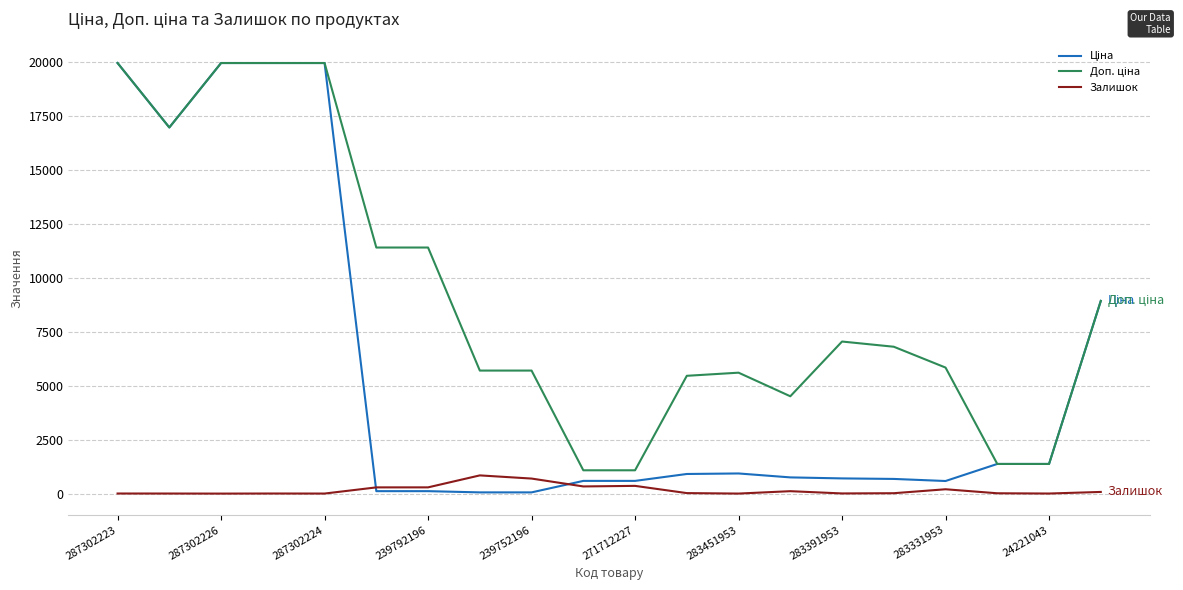

What is the average value of the Доп. ціна series?

9009.9